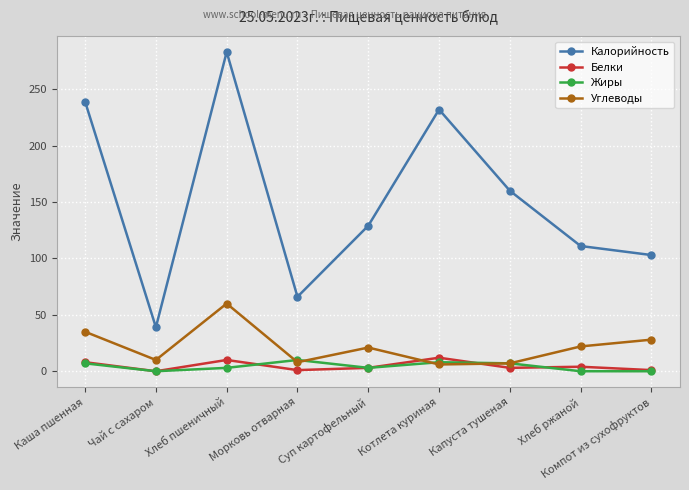

True or false: Жиры has more than 0 points higher than both neighbors.

True